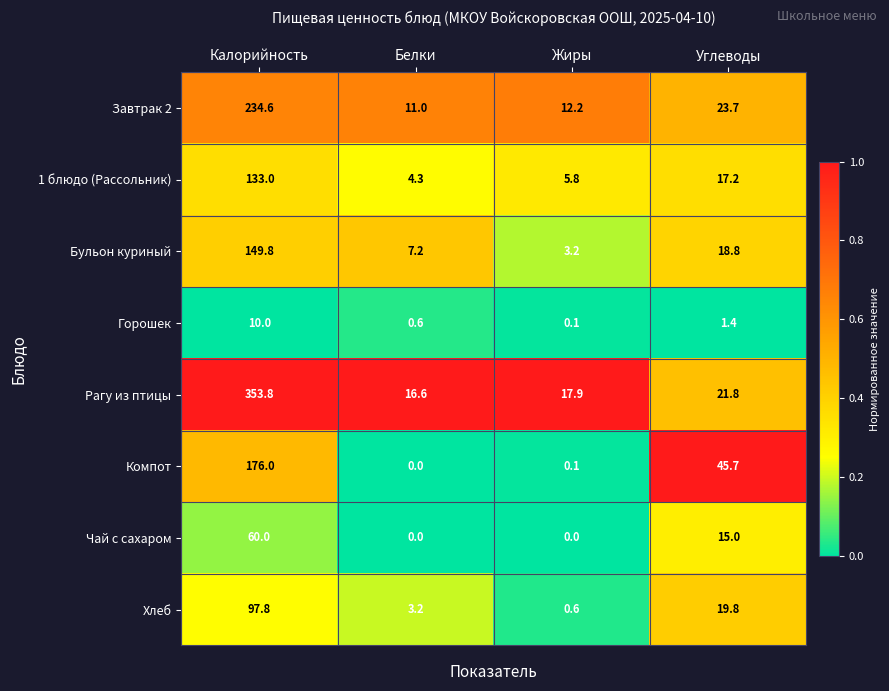

How many categories are shown in the chart?

4